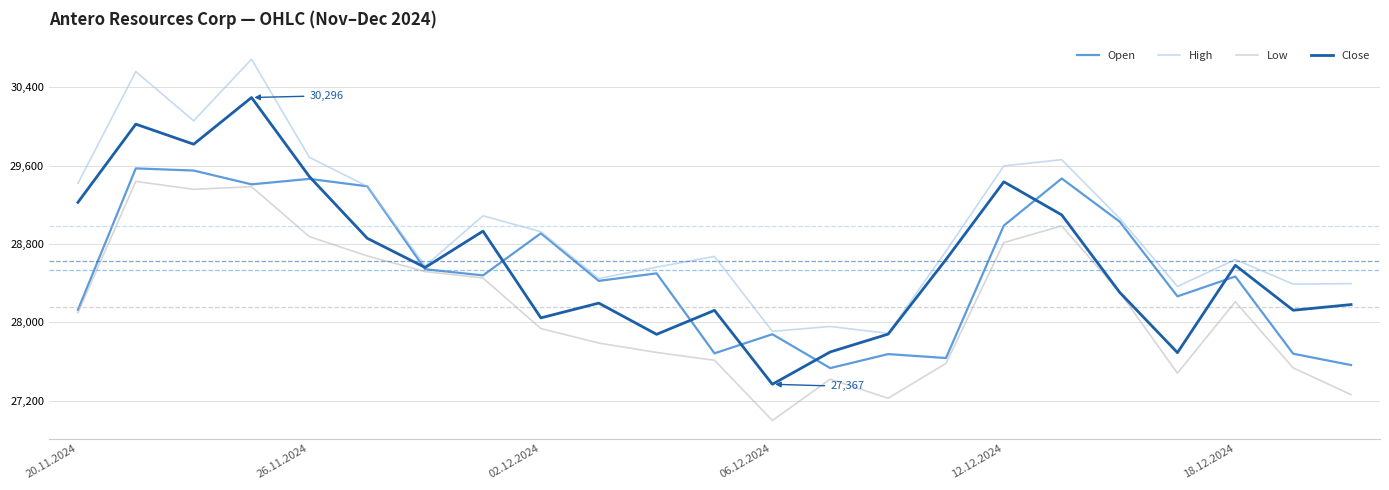

What is the label of the 11th point from the left?

04.12.2024